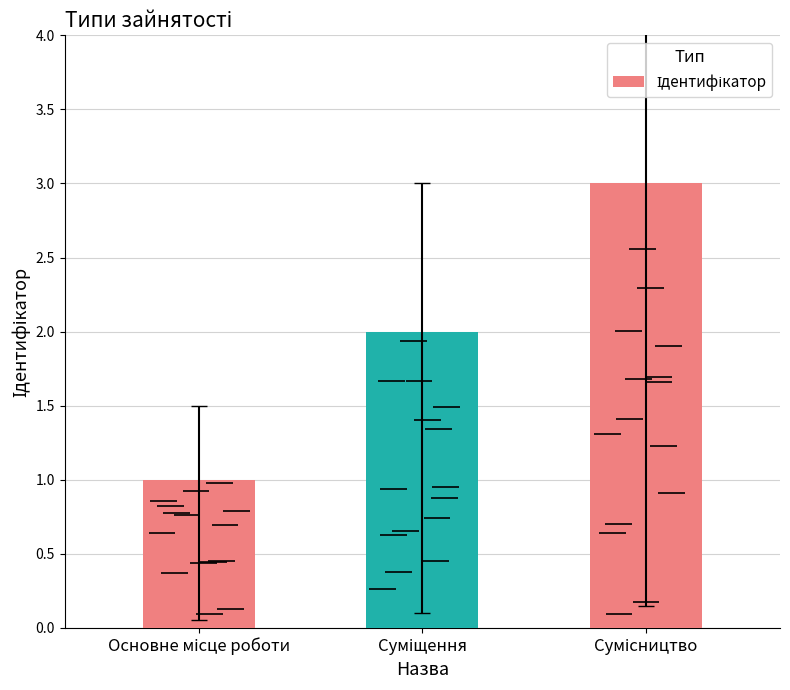

What is the difference between the maximum and second lowest values?

1